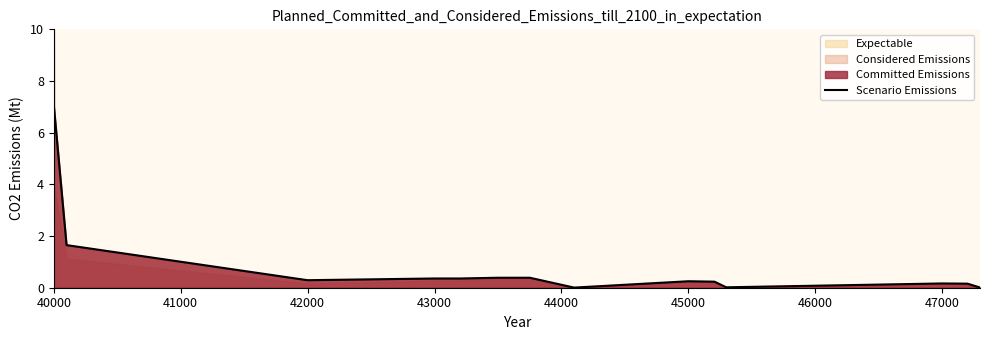

The value of Scenario Emissions at 43000 is 0.4. True or false?

True